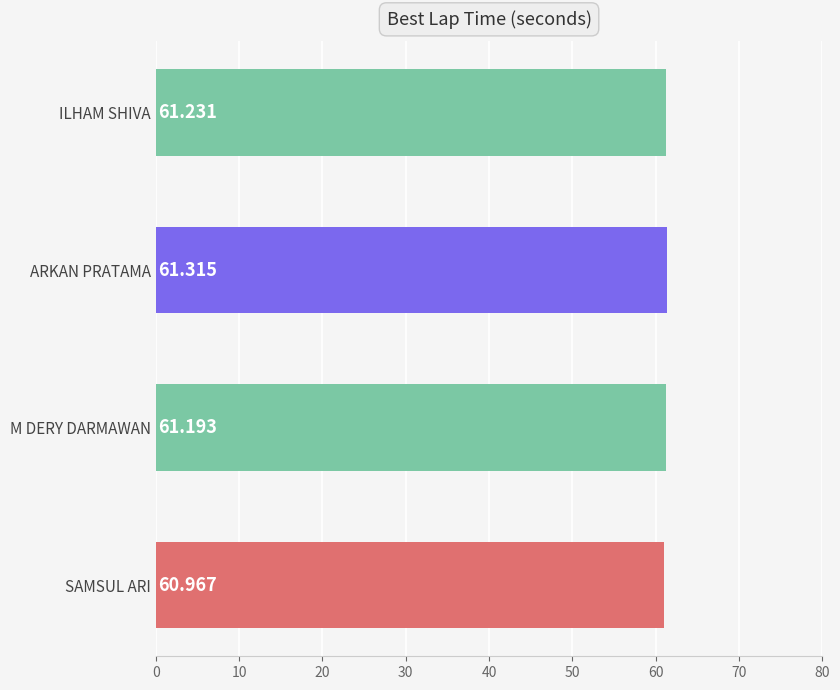

Which has a higher value, M DERY DARMAWAN or ILHAM SHIVA?

ILHAM SHIVA